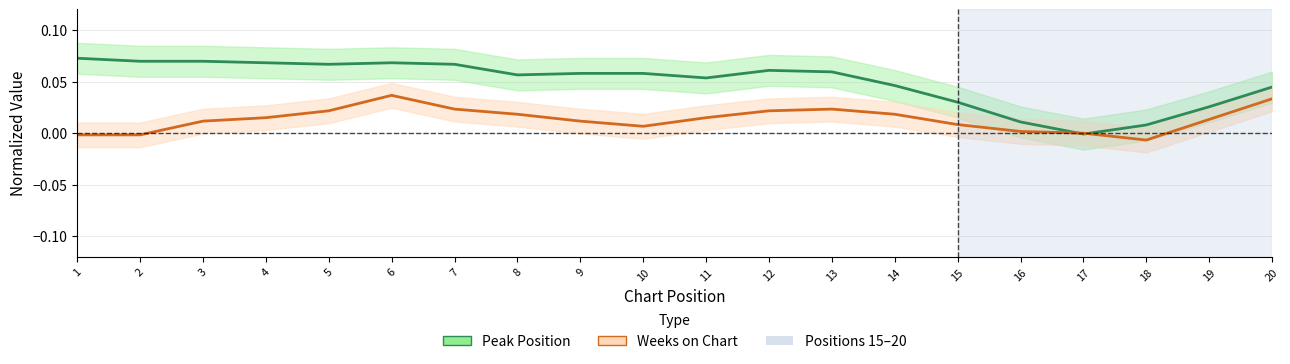

Reading left to right, transcribe all the data shown in this chart.

Peak Position: 0.1	0.1	0.1	0.1	0.1	0.1	0.1	0.1	0.1	0.1	0.1	0.1	0.1	0.0	0.0	0.0	-0.0	0.0	0.0	0.0
Weeks on Chart: -0.0	-0.0	0.0	0.0	0.0	0.0	0.0	0.0	0.0	0.0	0.0	0.0	0.0	0.0	0.0	0.0	-0.0	-0.0	0.0	0.0